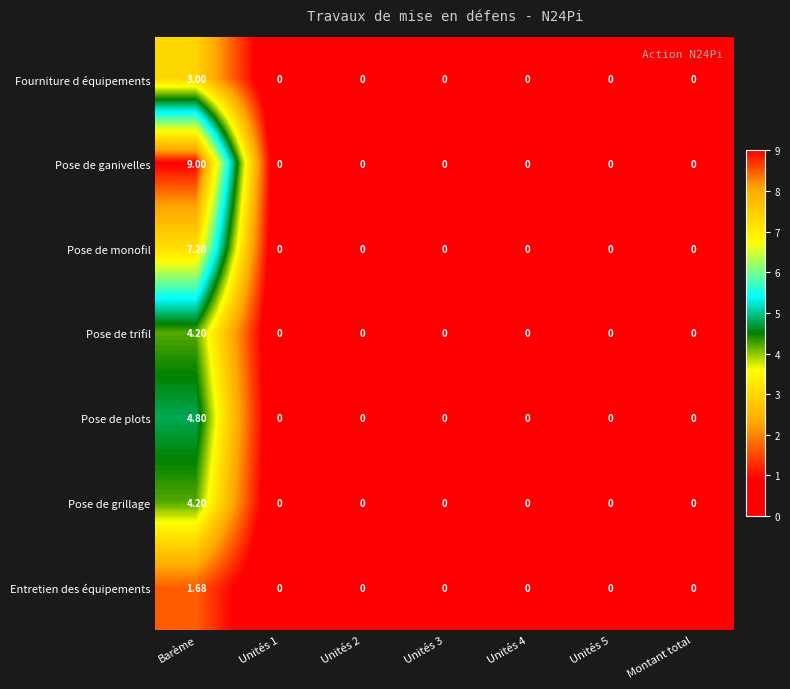

Which series has the largest total across all categories?

Pose de ganivelles